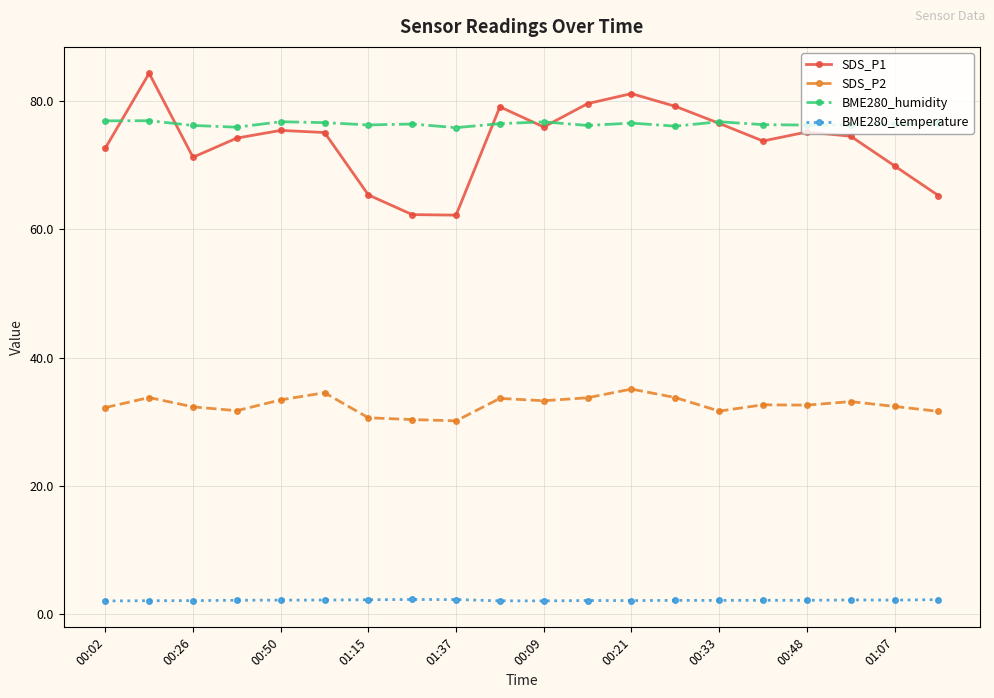

What is the value of the BME280_temperature point at the 11th from the left?

2.1